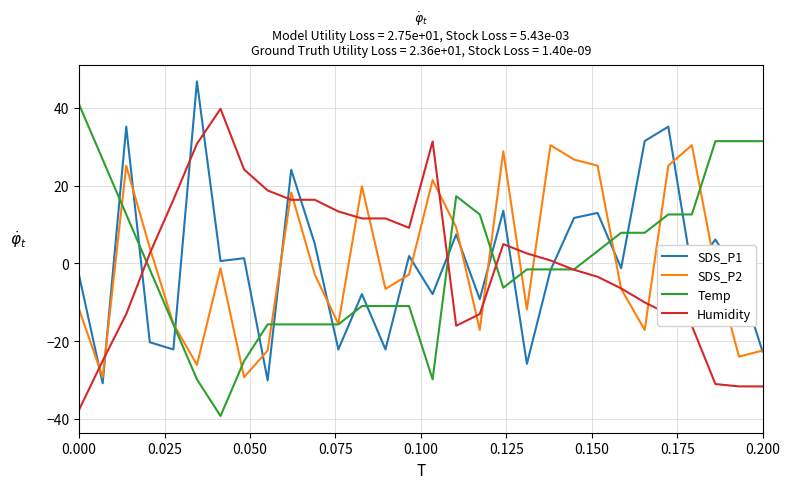

What is the maximum value for SDS_P2?

30.4